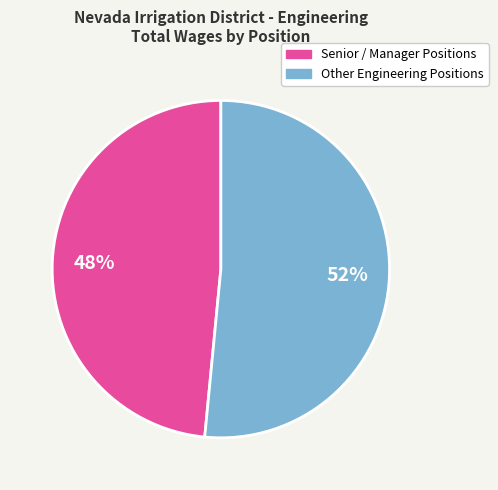

Does any single category account for the majority?

Yes